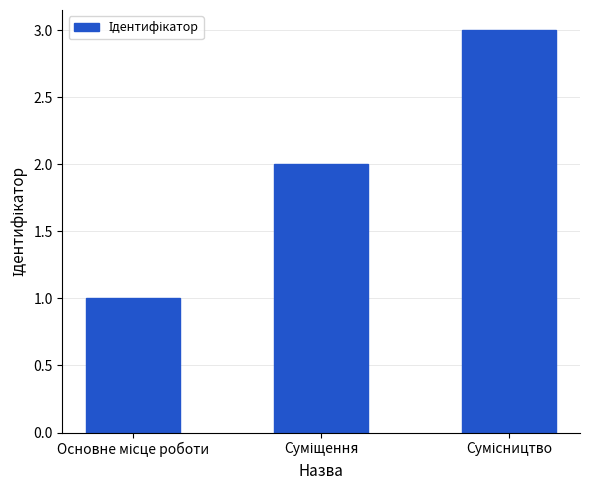

What is the greatest value displayed?

3